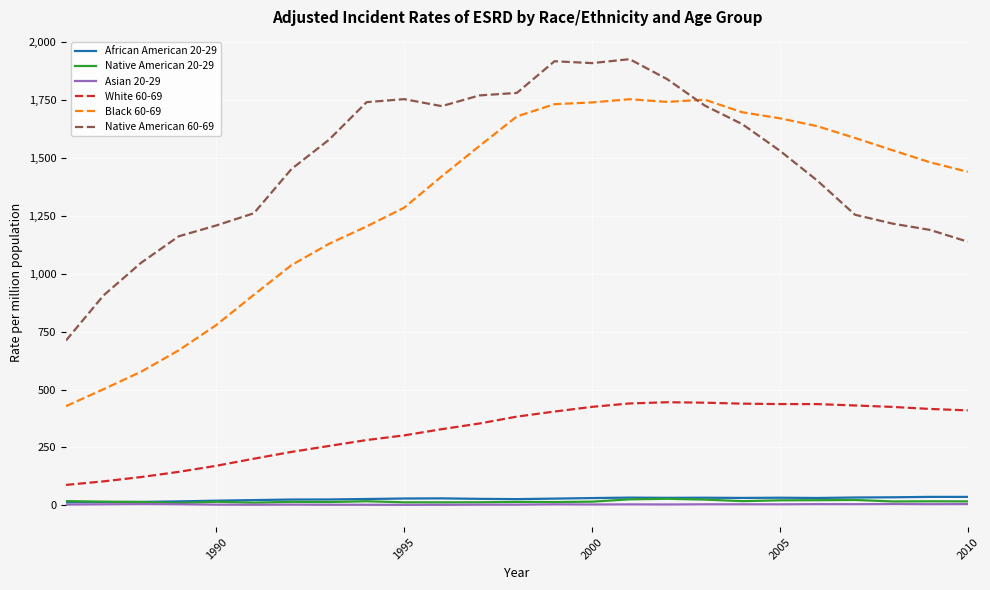

Which series has the largest total across all categories?

Native American 60-69